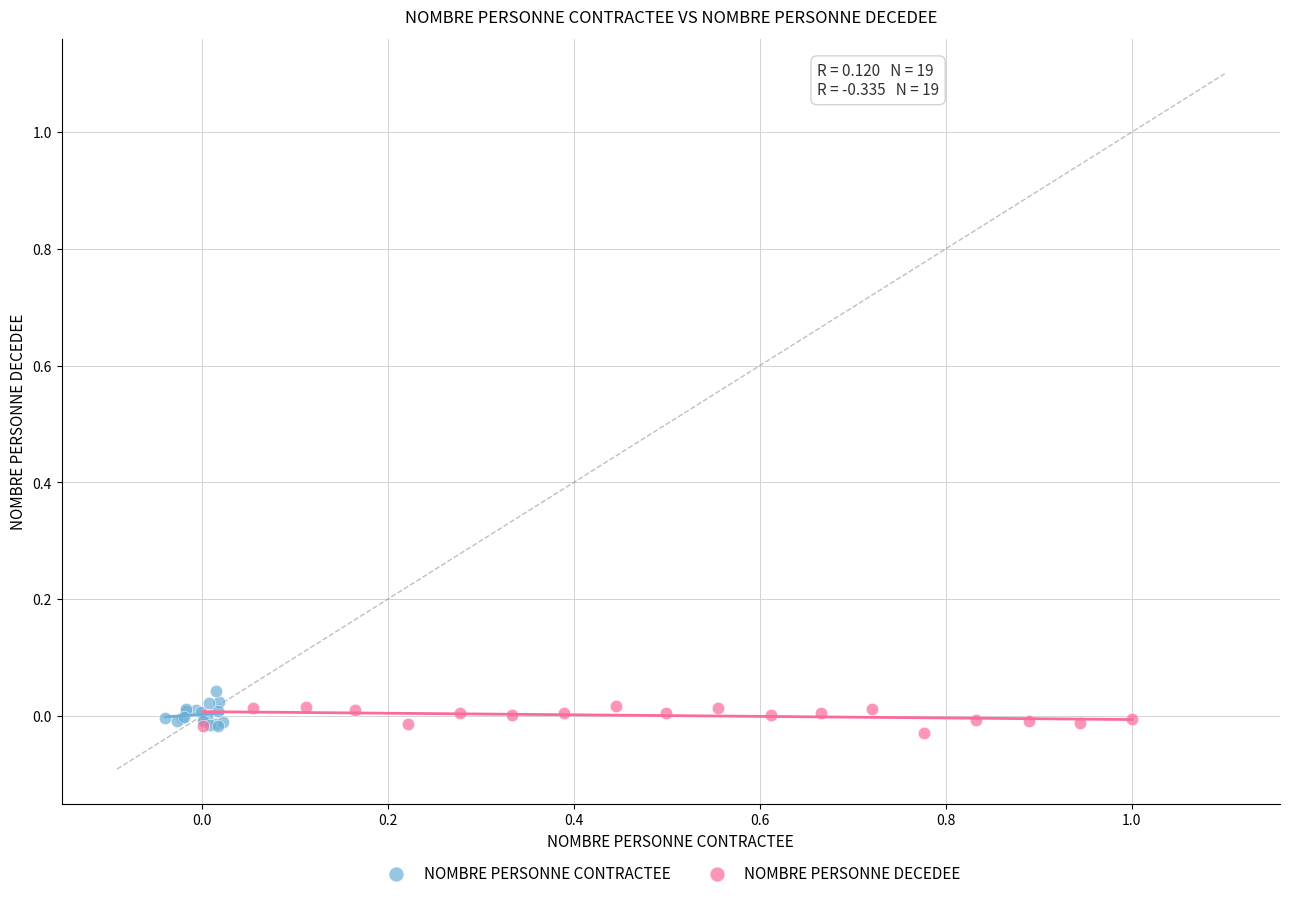

Which series contains the highest Y value?

NOMBRE PERSONNE CONTRACTEE